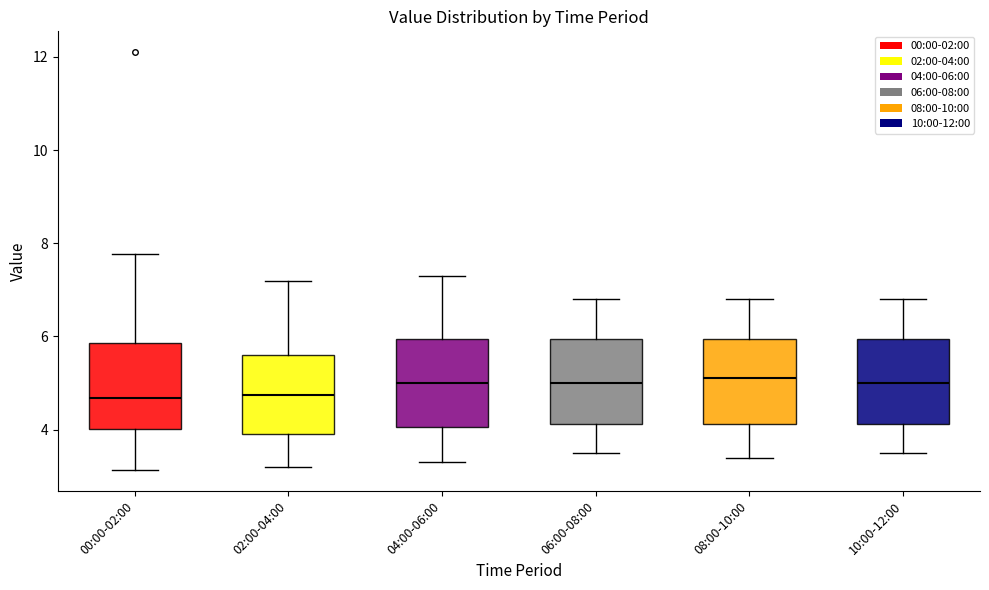

Reading left to right, transcribe this box plot: for each box, give where its median line is, the range the box spans, and where its two whiskers end, as read against the y-axis. The values are not printed on the chart, so give them approximately, as read against the axis.

00:00-02:00: median 4.6, box 4.0 to 5.8, whiskers 3.2 to 7.8
02:00-04:00: median 4.8, box 4.0 to 5.6, whiskers 3.2 to 7.2
04:00-06:00: median 5.0, box 4.0 to 6.0, whiskers 3.4 to 7.4
06:00-08:00: median 5.0, box 4.2 to 6.0, whiskers 3.6 to 6.8
08:00-10:00: median 5.2, box 4.2 to 6.0, whiskers 3.4 to 6.8
10:00-12:00: median 5.0, box 4.2 to 6.0, whiskers 3.6 to 6.8